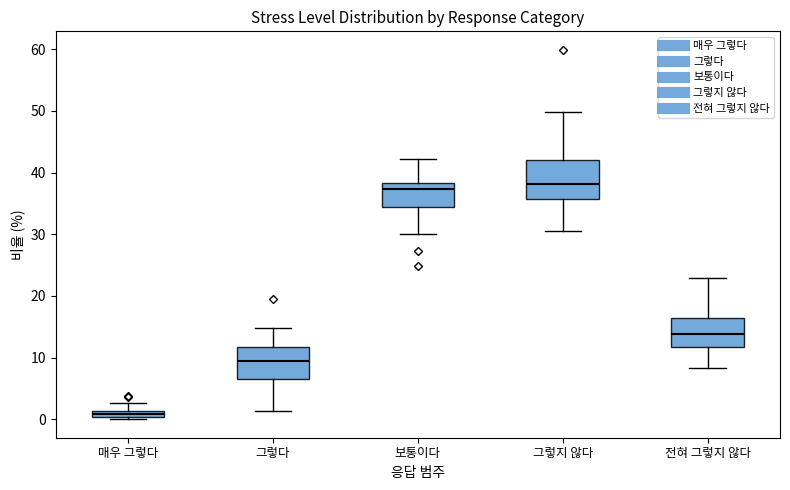

Comparing the boxes themselves (not the whiskers), which one is the tallest?

그렇지 않다